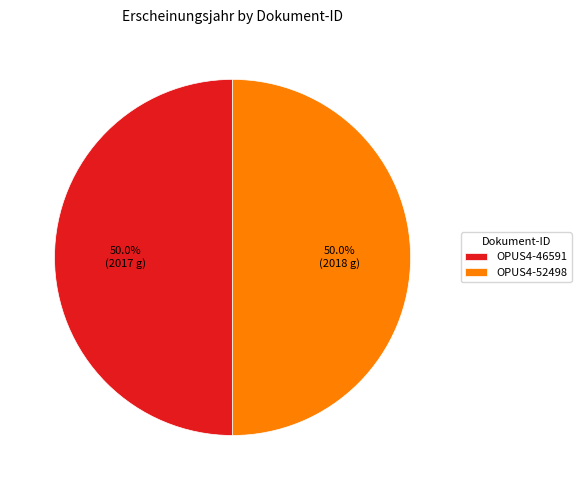

What is the ratio of the value at OPUS4-46591 to the value at OPUS4-52498?

1.0